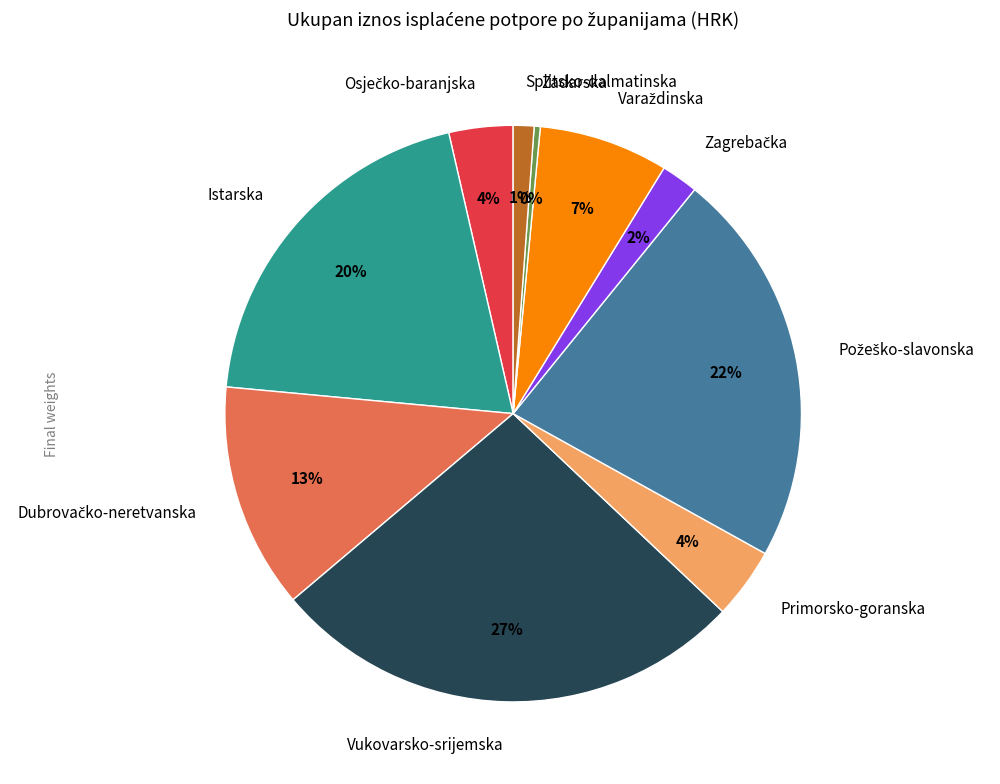

The Primorsko-goranska slice represents 4% of the pie. True or false?

True